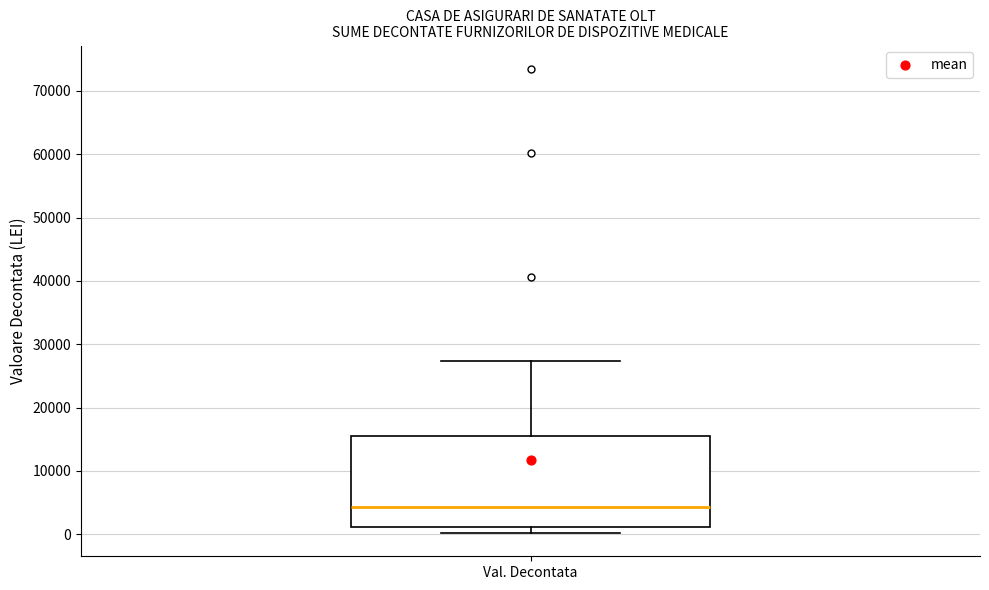

Where is the upper edge of the box for Val. Decontata on the y-axis? The values are not printed on the chart, so give them approximately, as read against the axis.

16000